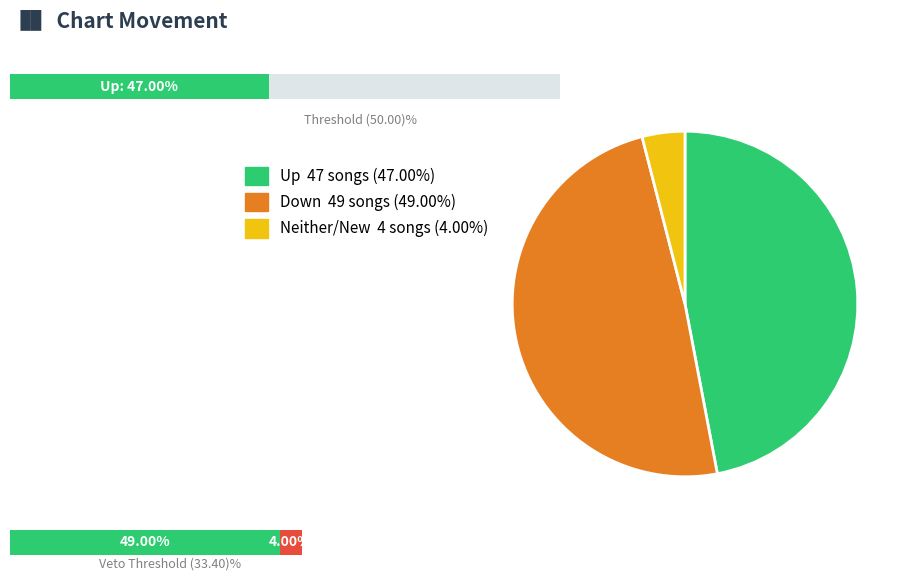

Count the number of slices in the pie.

3